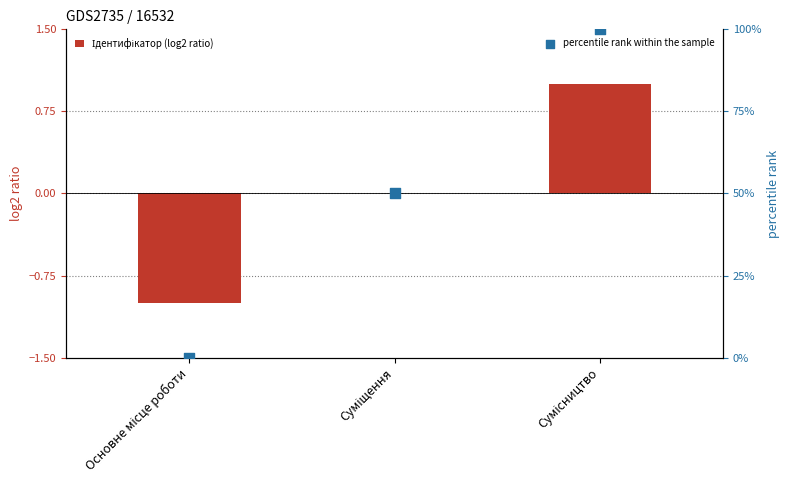

What is the total value across all series at Суміщення?

50